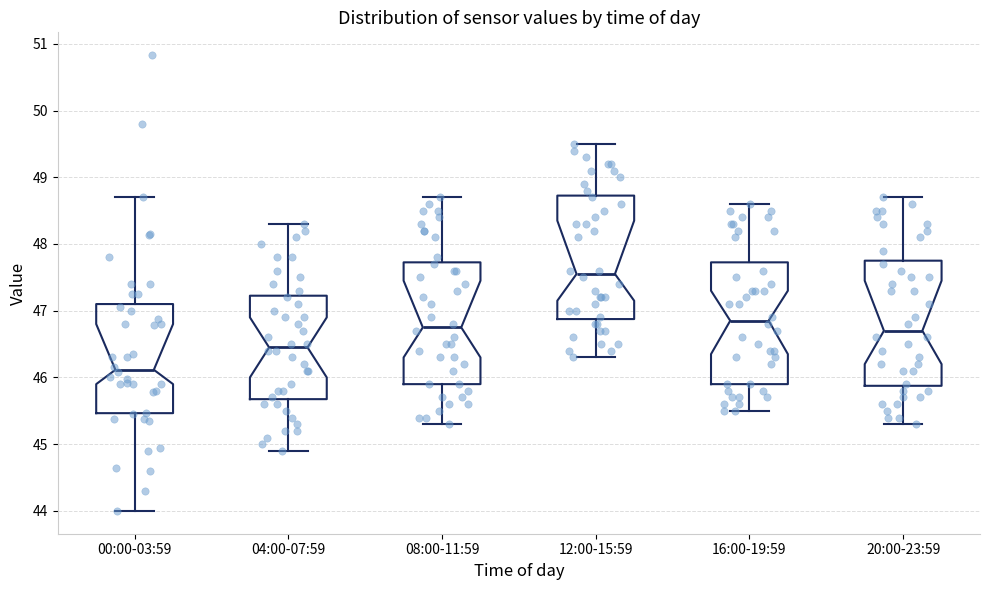

Reading left to right, read every box against the y-axis: the position of its median line, the range the box covers, and the ends of its whiskers. The values are not printed on the chart, so give them approximately, as read against the axis.

00:00-03:59: median 46.1, box 45.5 to 47.1, whiskers 44.0 to 48.7
04:00-07:59: median 46.5, box 45.7 to 47.2, whiskers 44.9 to 48.3
08:00-11:59: median 46.8, box 45.9 to 47.7, whiskers 45.3 to 48.7
12:00-15:59: median 47.6, box 46.9 to 48.7, whiskers 46.3 to 49.5
16:00-19:59: median 46.9, box 45.9 to 47.7, whiskers 45.5 to 48.6
20:00-23:59: median 46.7, box 45.9 to 47.8, whiskers 45.3 to 48.7